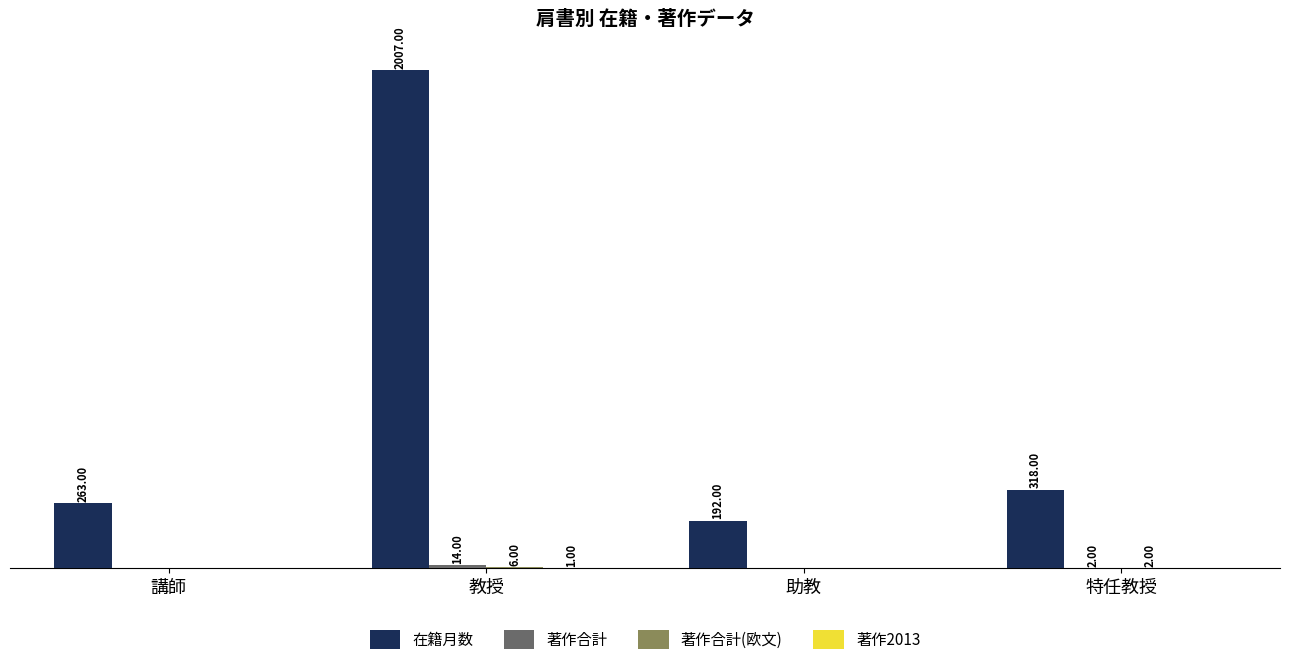

Which label corresponds to the largest value in the chart?

教授